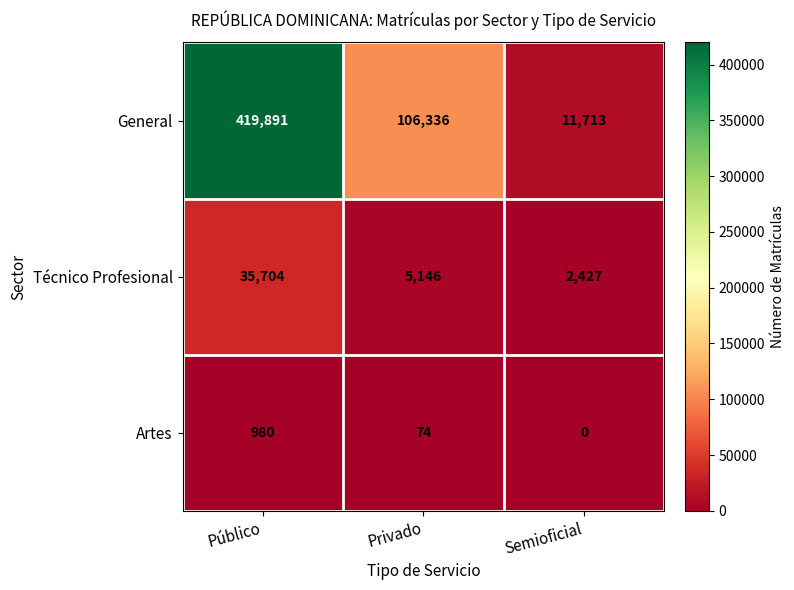

Reading right to left, list all the values displayed in this chart.

General: 11713	106336	419891
Técnico Profesional: 2427	5146	35704
Artes: 0	74	980